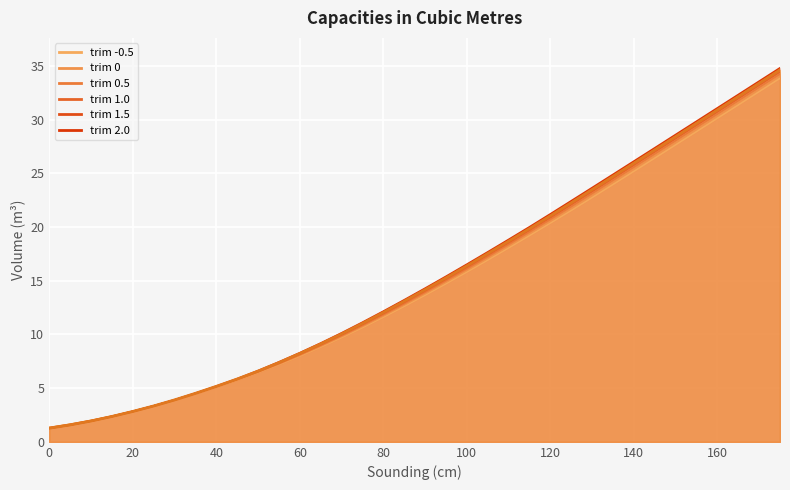

Which series has the largest total across all categories?

trim 2.0